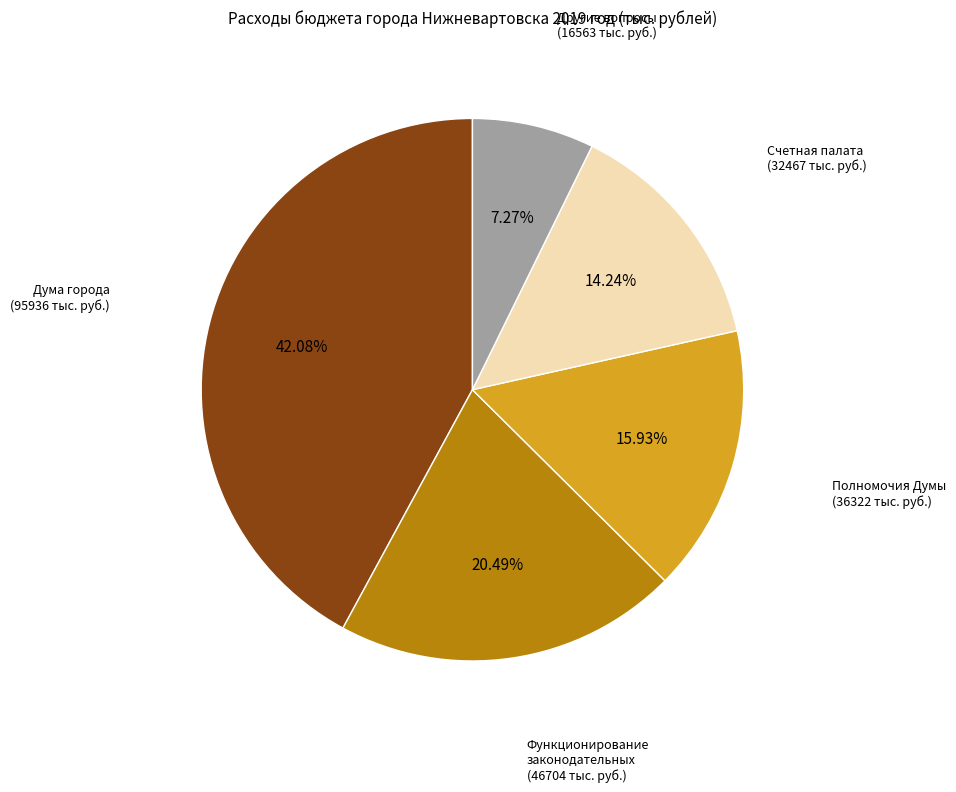

Is there any slice that represents more than half of the pie?

No